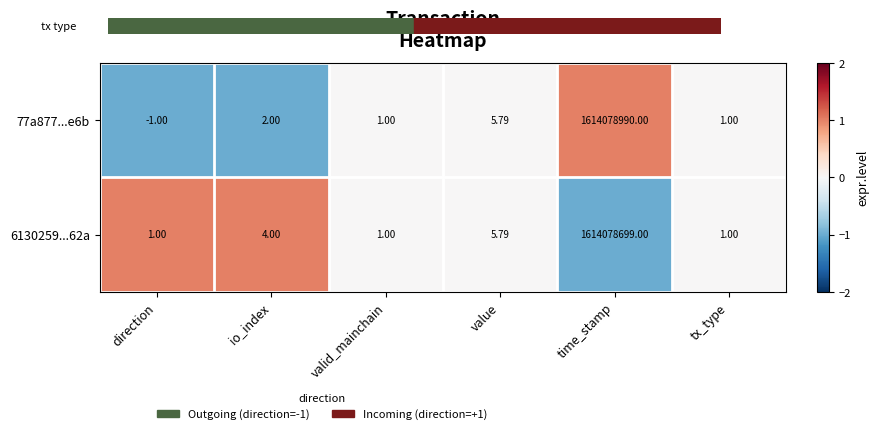

Where is 6130259...62a nearest to the value 807039350?

value